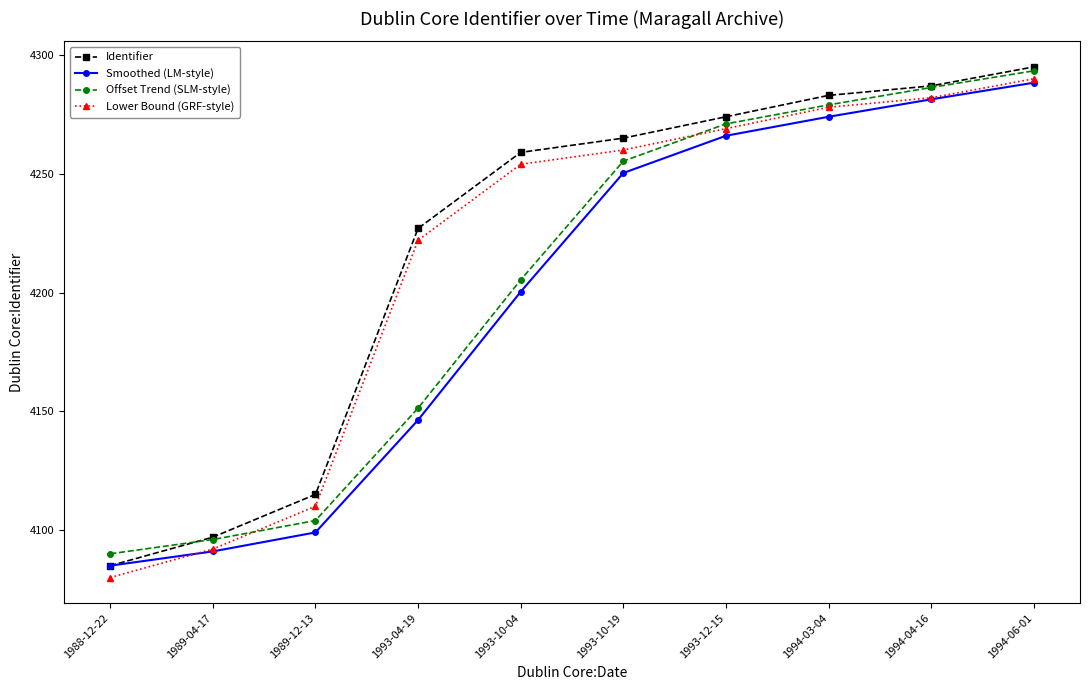

What is the value of the Lower Bound (GRF-style) point at the 8th from the left?

4278.0